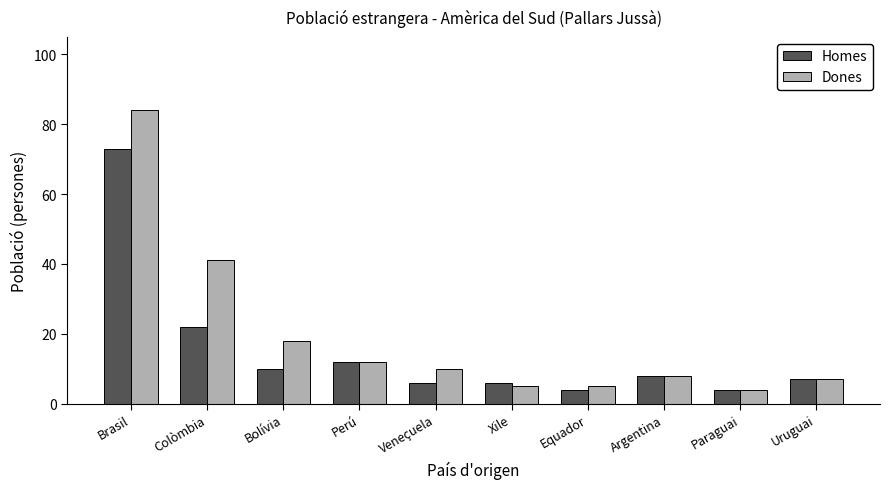

Rank the series by their maximum value, from lowest to highest.

Homes, Dones